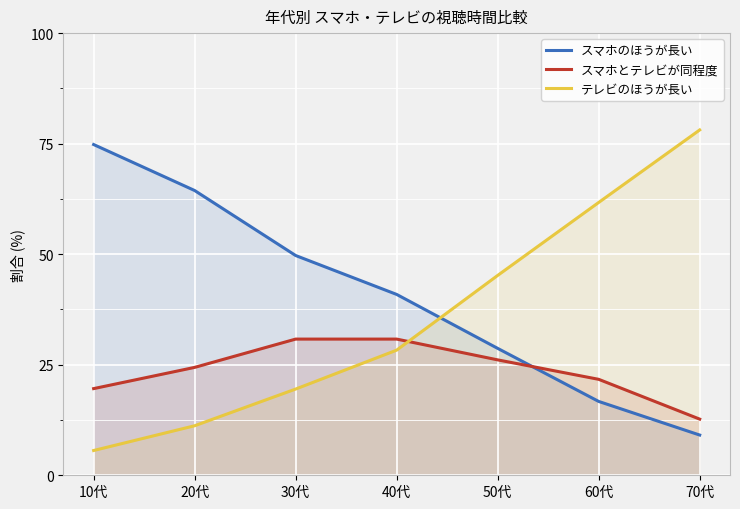

What is the value of the テレビのほうが長い point at the 2nd from the left?

11.2